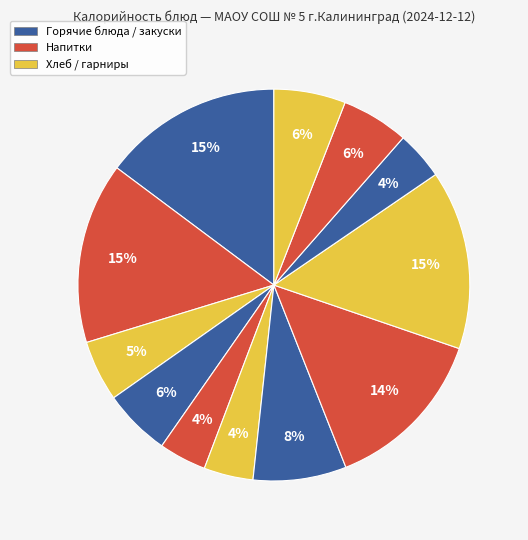

Count the number of slices in the pie.

12